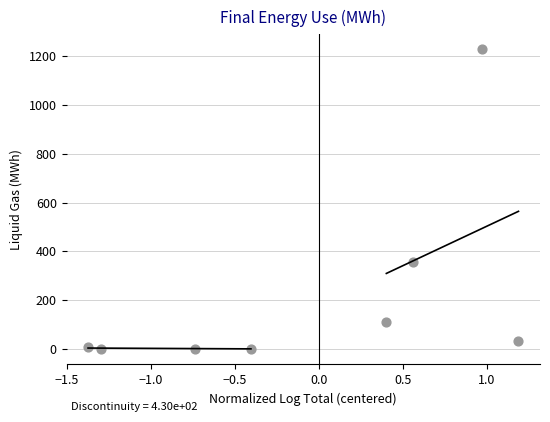

What is the average Y value?

216.6